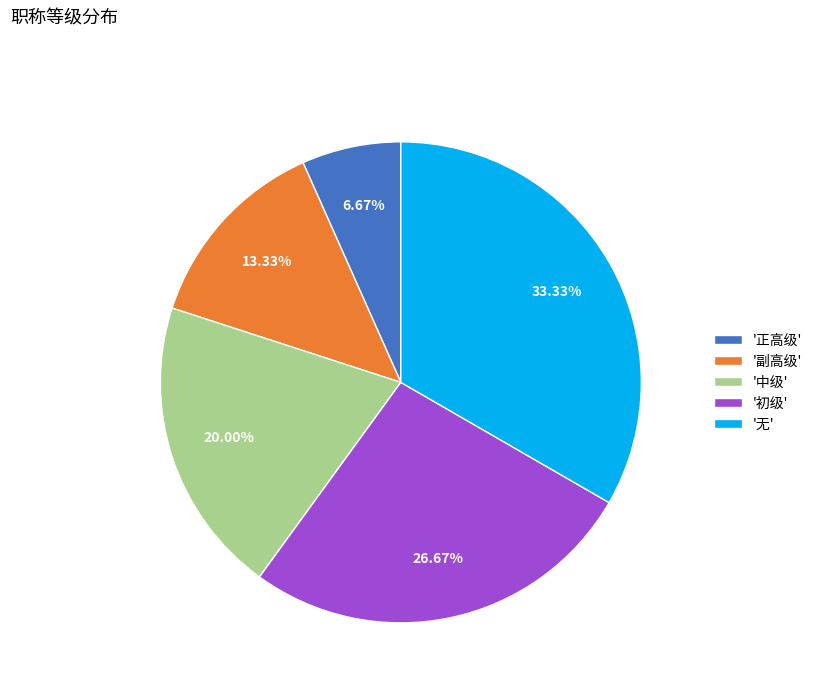

Is the sum of '副高级' and '中级' greater than half?

No